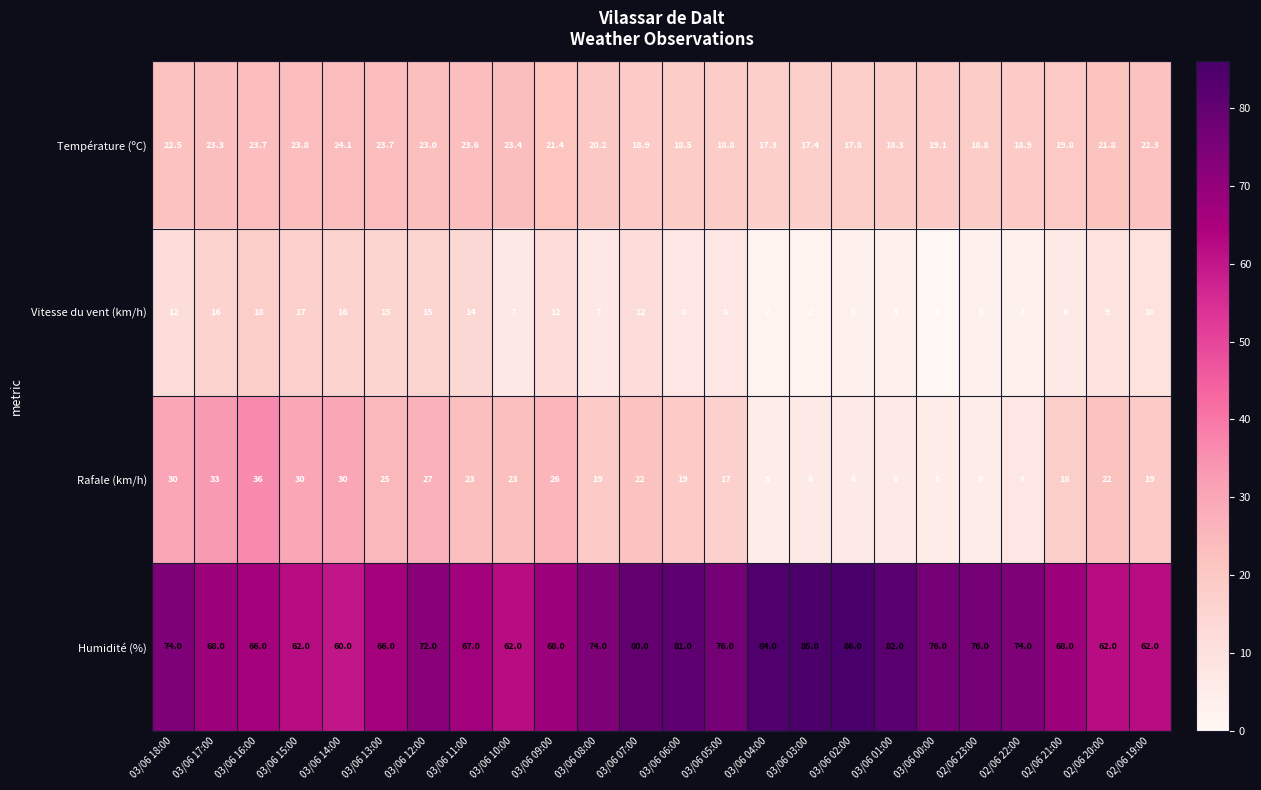

What is the difference between the maximum and second lowest values in the Vitesse du vent (km/h) series?

16.0